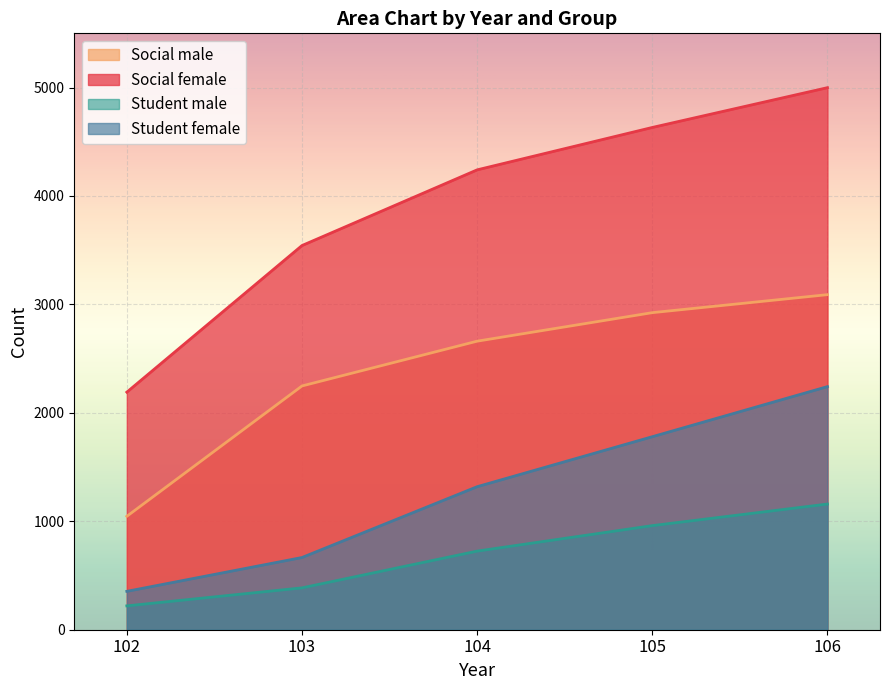

At which category is the sum across all series the highest?

106